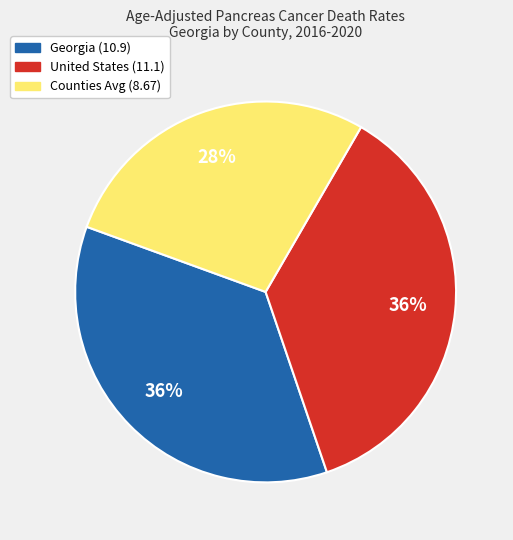

To the nearest percent, what is the combined percentage of Georgia (10.9) and United States (11.1)?

72%